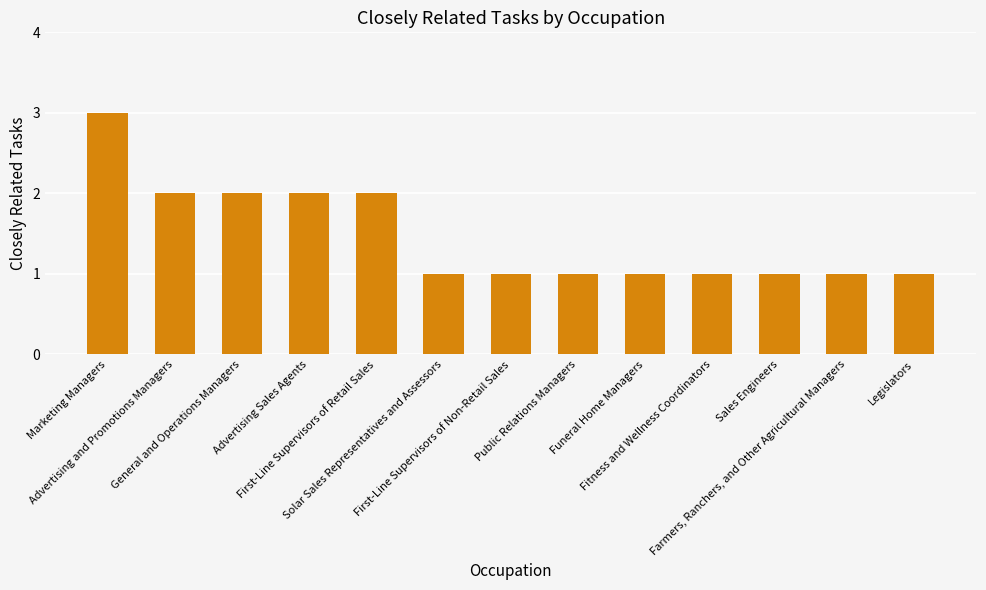

What position from the left is Advertising Sales Agents?

4